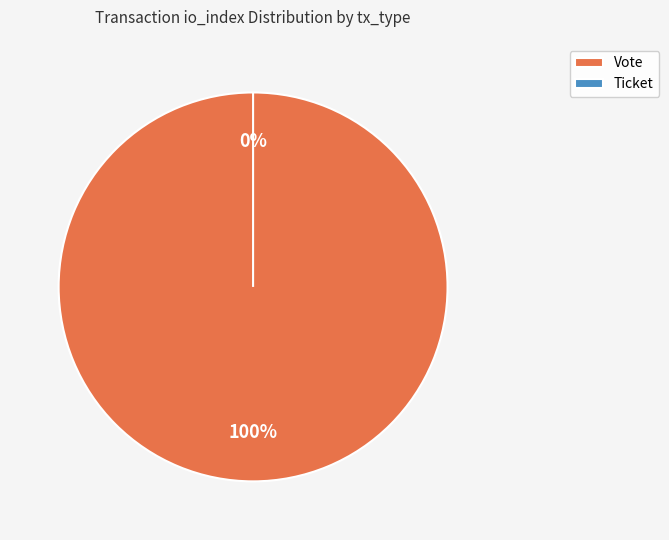

What is the change in value from Vote to Ticket?

-1